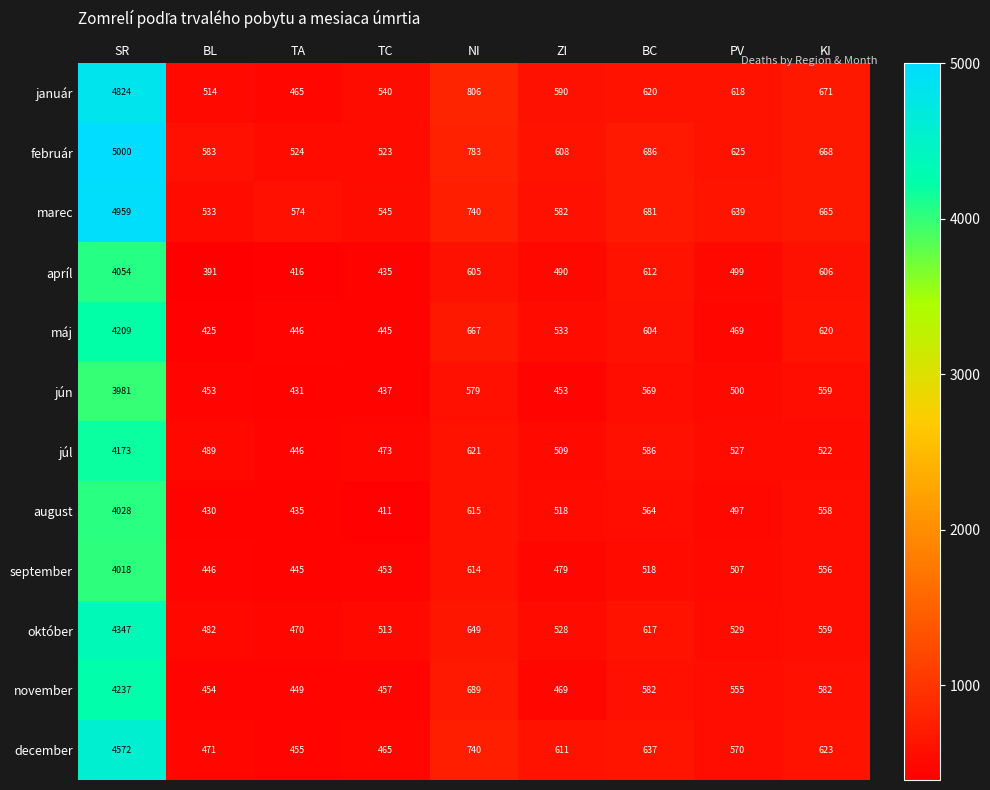

Which series has the widest spread of values?

február